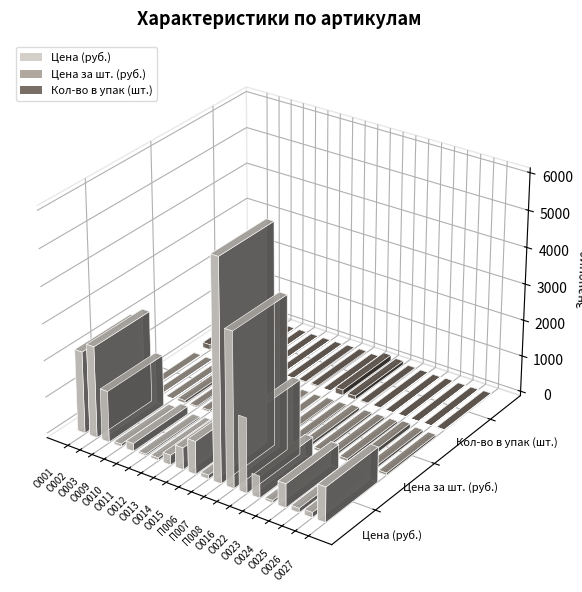

Reading left to right, extract all data points from this chart.

Цена (руб.): О001=2240.0	О002=2500.0	О003=1400.0	О009=70.0	О010=210.0	О011=45.0	О012=70.0	О013=270.0	О014=600.0	О015=900.0	П006=108.0	П007=6000.0	П008=4200.0	О016=2040.0	О022=600.0	О023=65.0	О024=650.0	О025=120.0	О026=140.0	О027=960.0
Цена за шт. (руб.): О001=16.0	О002=5.0	О003=2.8	О009=70.0	О010=35.0	О011=45.0	О012=70.0	О013=45.0	О014=25.0	О015=30.0	П006=18.0	П007=40.0	П008=42.0	О016=85.0	О022=60.0	О023=65.0	О024=65.0	О025=120.0	О026=70.0	О027=60.0
Кол-во в упак (шт.): О001=140.0	О002=500.0	О003=500.0	О009=1.0	О010=6.0	О011=1.0	О012=1.0	О013=6.0	О014=24.0	О015=30.0	П006=6.0	П007=150.0	П008=100.0	О016=24.0	О022=10.0	О023=1.0	О024=10.0	О025=1.0	О026=2.0	О027=16.0